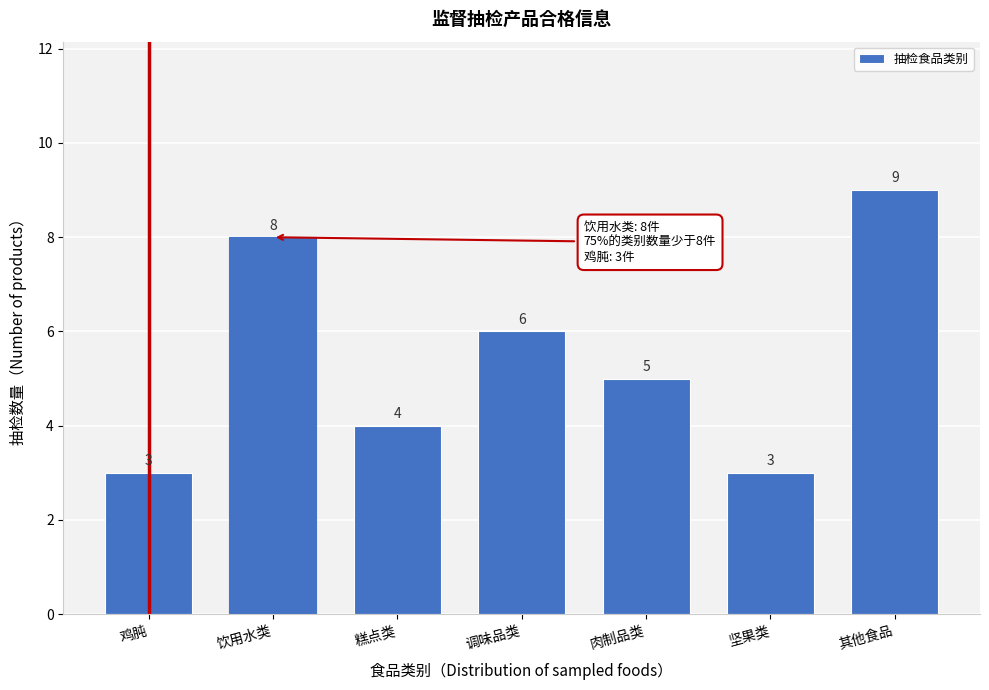

Reading right to left, extract all data points from this chart.

其他食品=9	坚果类=3	肉制品类=5	调味品类=6	糕点类=4	饮用水类=8	鸡肫=3